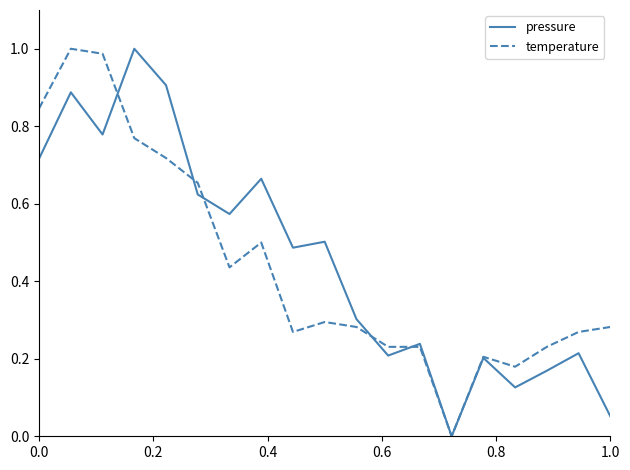

In pressure, how many points are lower than both neighbors (excluding endpoints)?

6